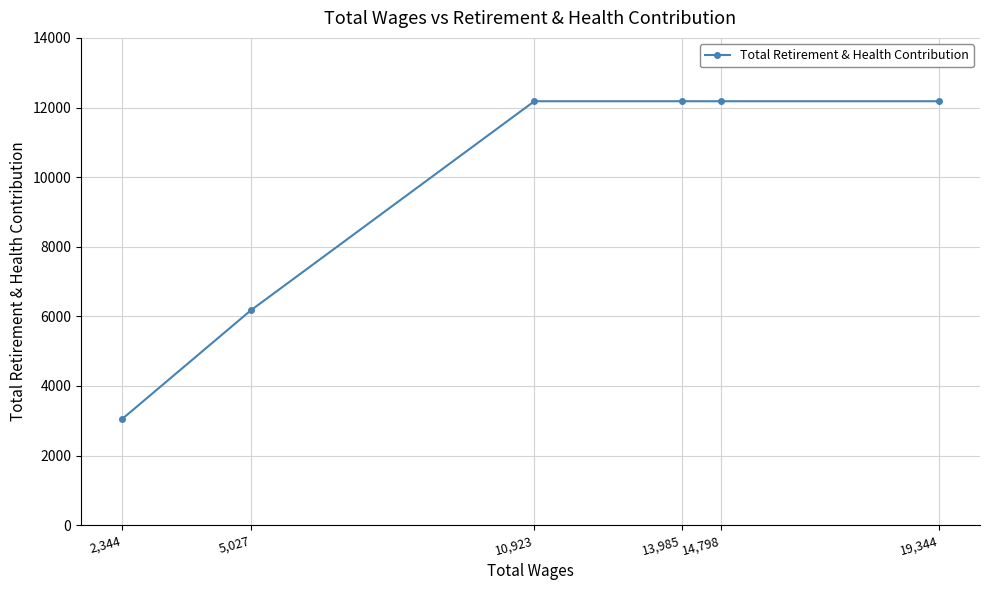

Read the value at 10,923.

12180